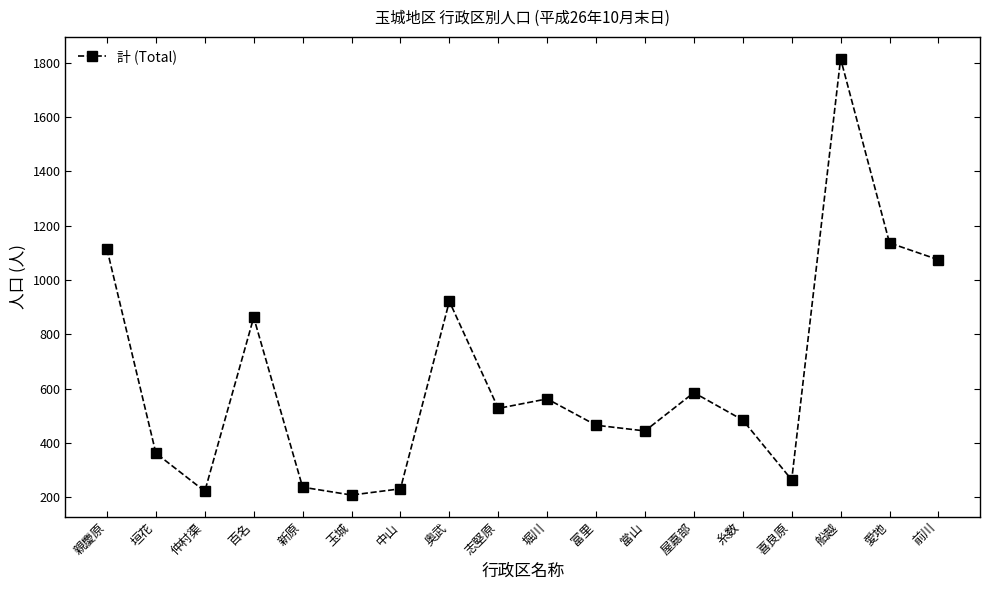

The value at 當山 is 757. True or false?

False